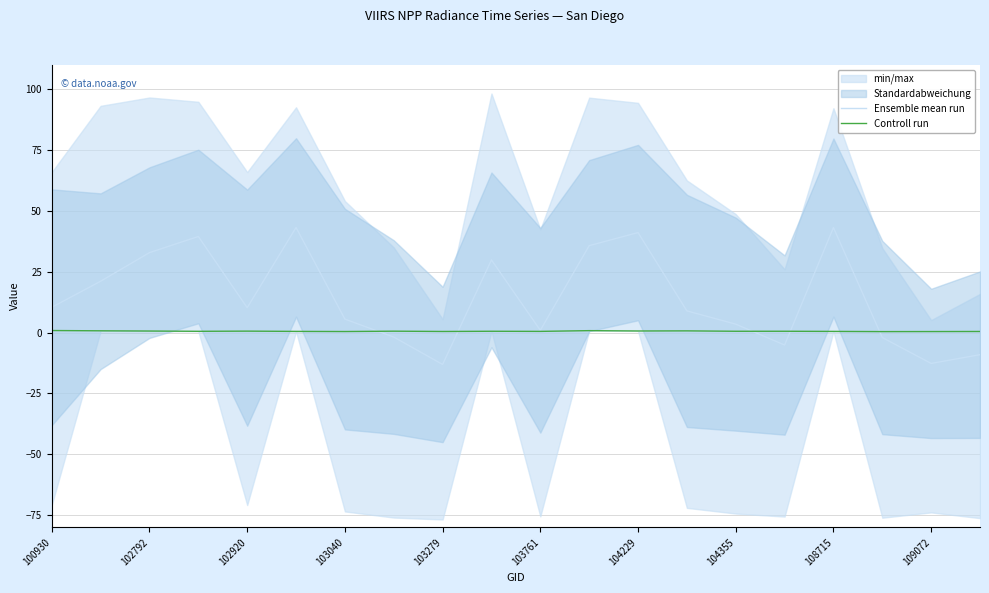

What is the difference between the second highest and second lowest values in the Controll run series?

0.4